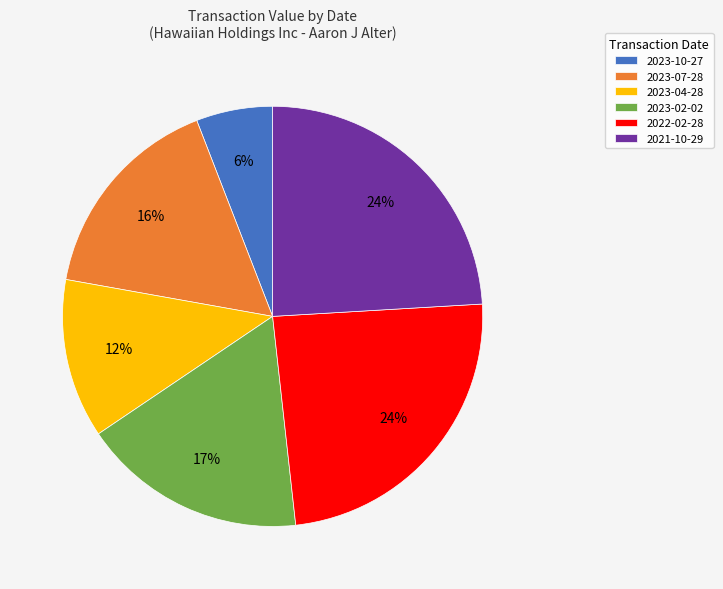

How many slices are in this pie chart?

6